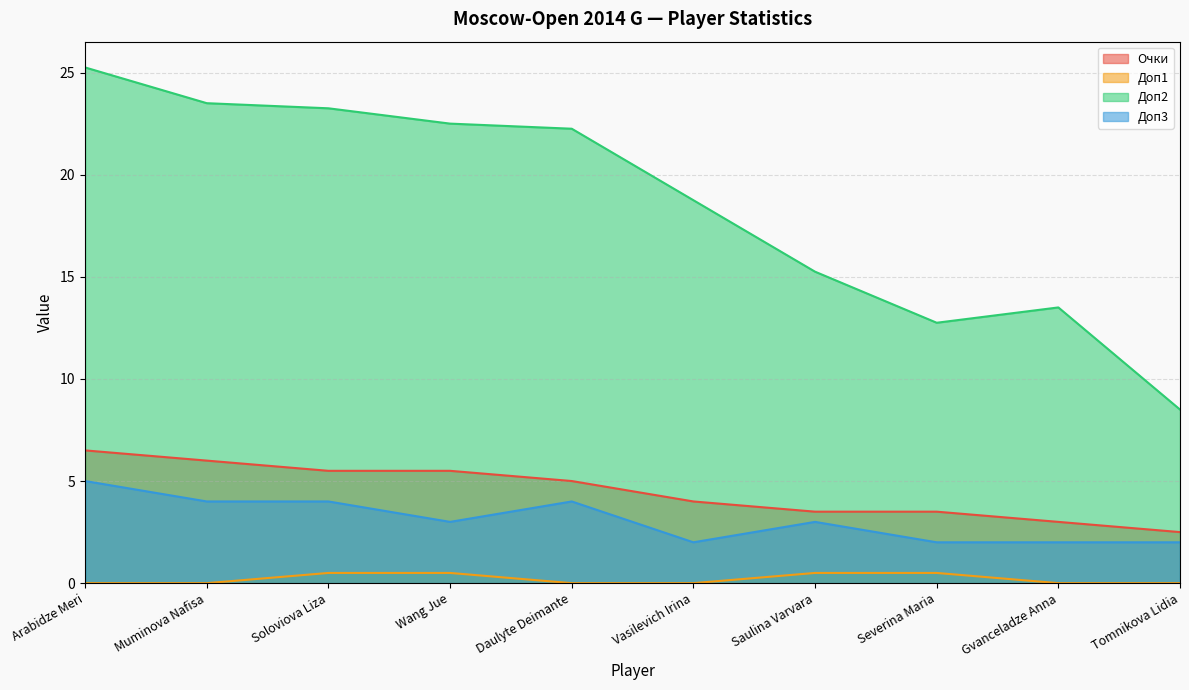

True or false: Очки and Доп2 intersect in this chart.

False